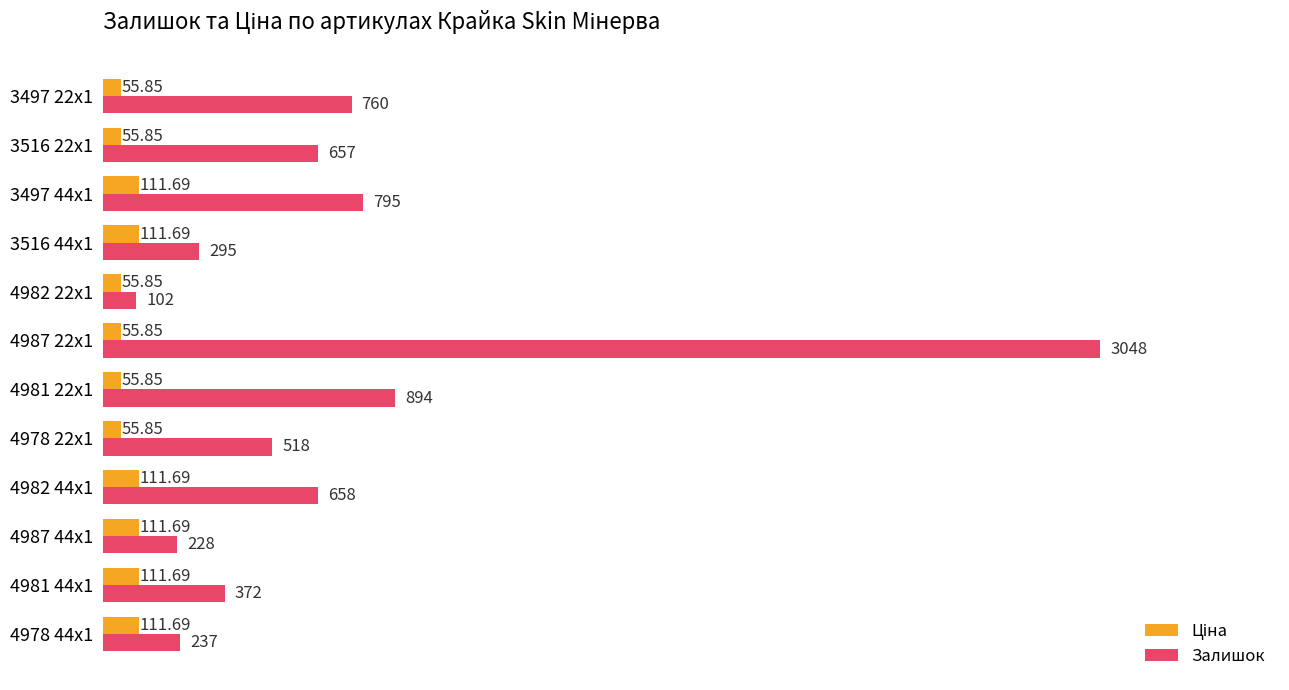

What is the difference between the maximum and second lowest values in the Залишок series?

2820.0